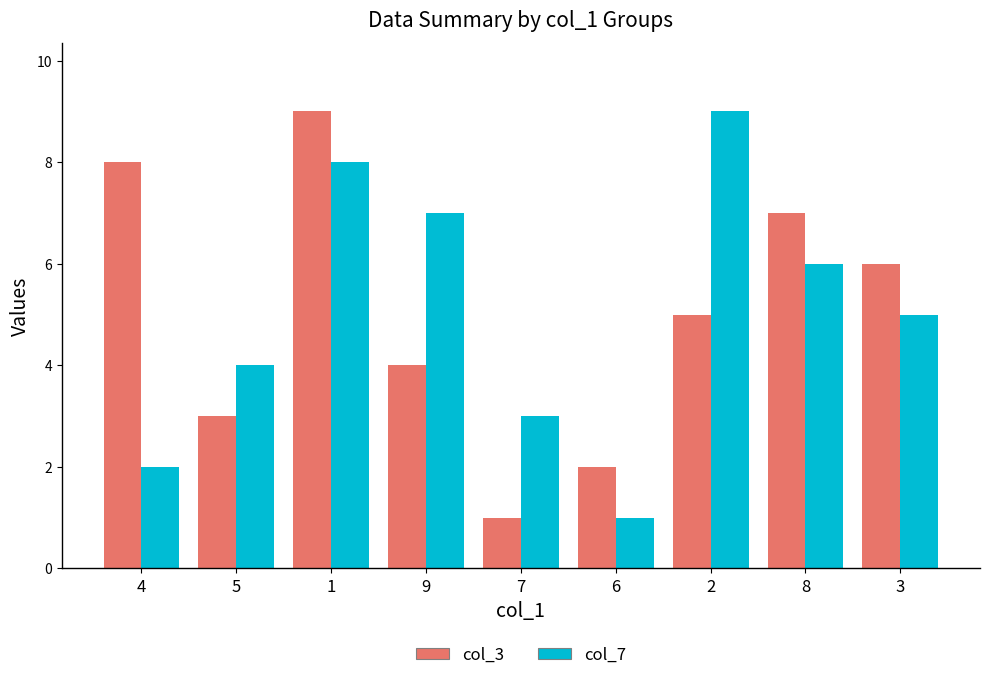

What is the highest value of the col_3 series?

9